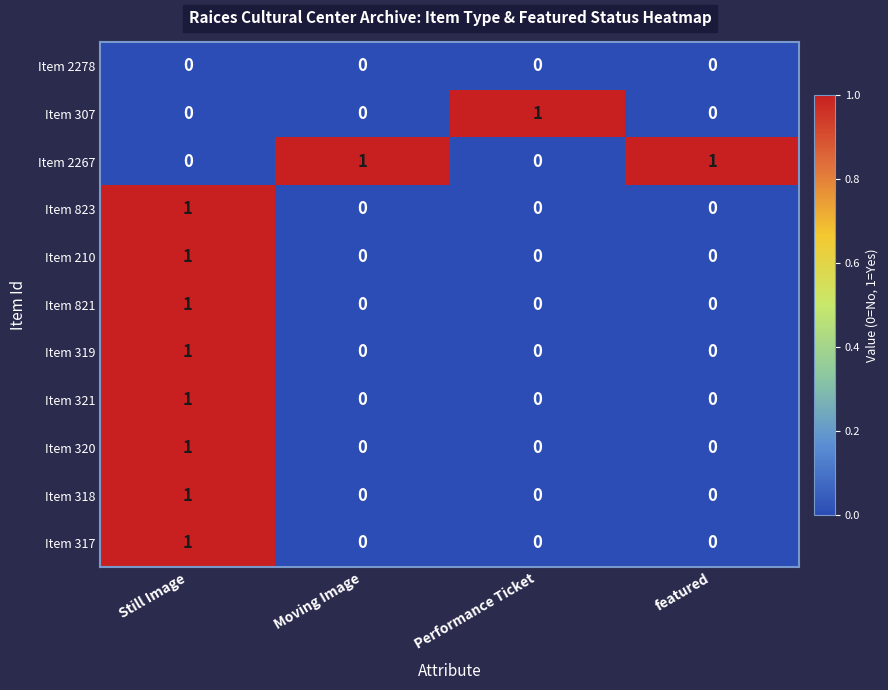

What is the difference between the highest and lowest values at Performance Ticket?

1